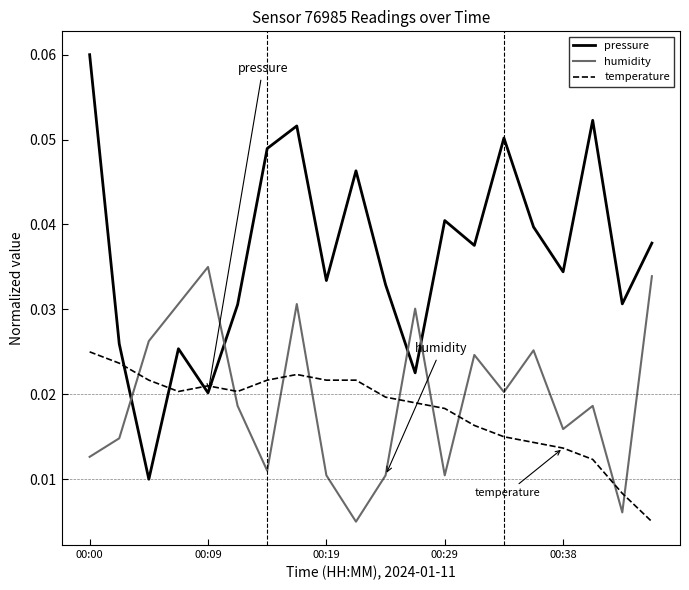

Rank the series by their maximum value, from highest to lowest.

pressure, humidity, temperature